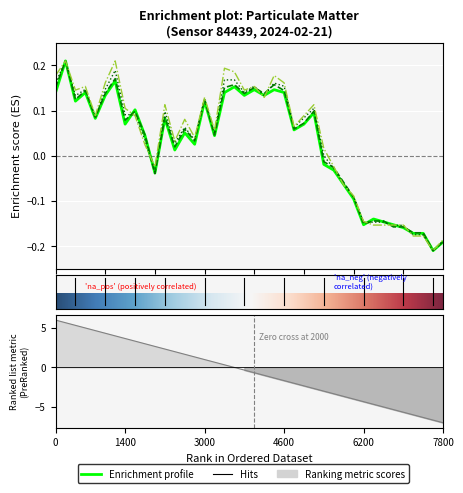

The P0 series shows 0.1 at 00:30. True or false?

False